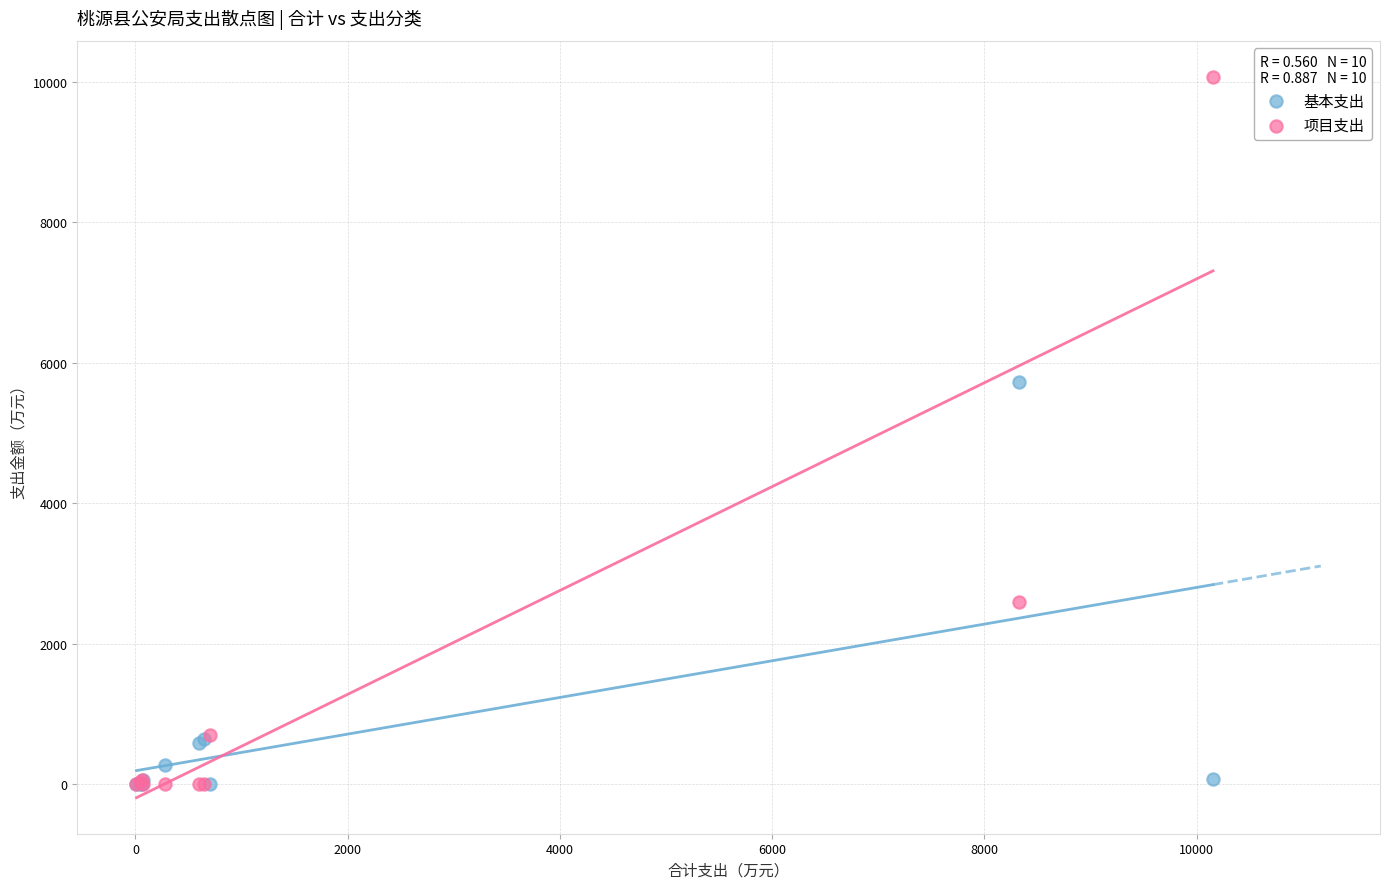

What are all the series names shown in the legend?

基本支出, 项目支出